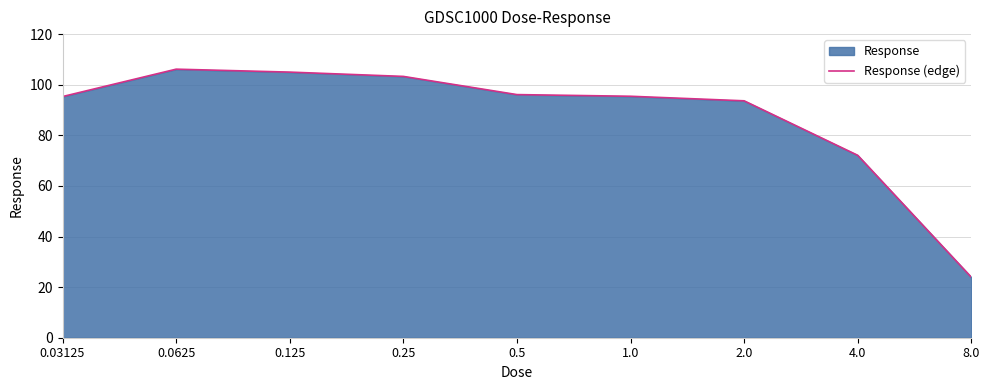

Reading left to right, extract all data points from this chart.

0.03125=95.3	0.0625=106.1	0.125=105.0	0.25=103.3	0.5=96.1	1.0=95.4	2.0=93.6	4.0=72.1	8.0=23.9